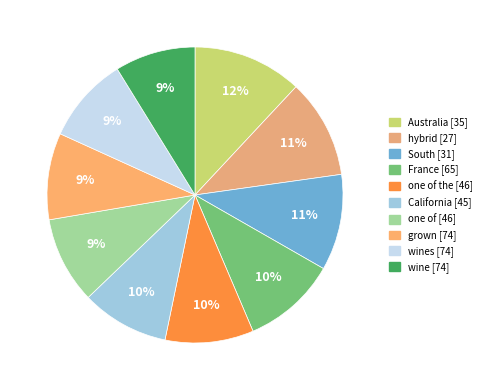

Rank the categories by value from highest to lowest.

Australia, hybrid, South, France, one of the, California, one of, grown, wines, wine